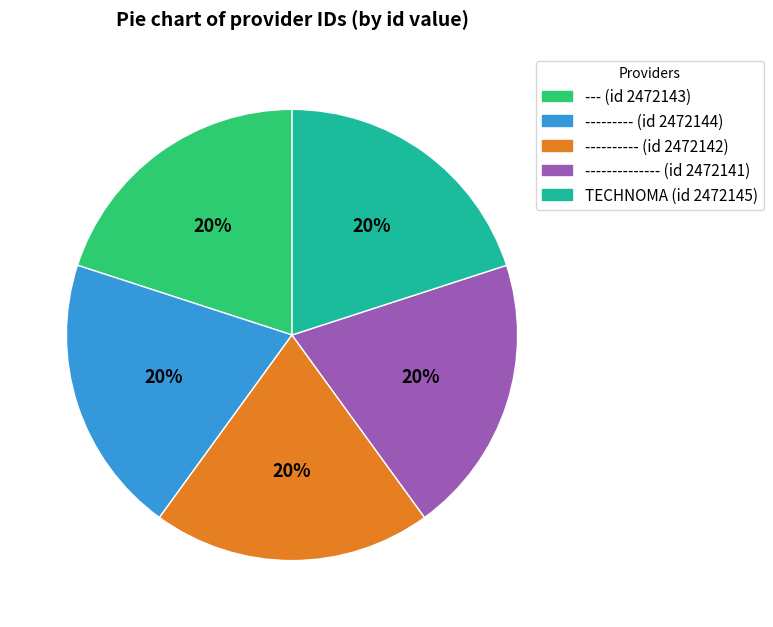

Is there a majority slice in this chart?

No